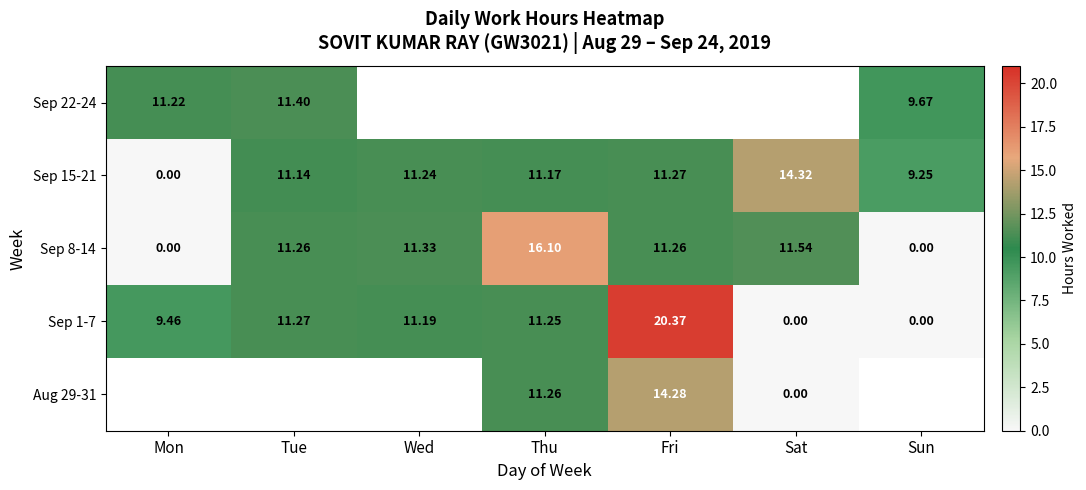

The value of Sep 15-21 at Fri is 11.3. True or false?

True